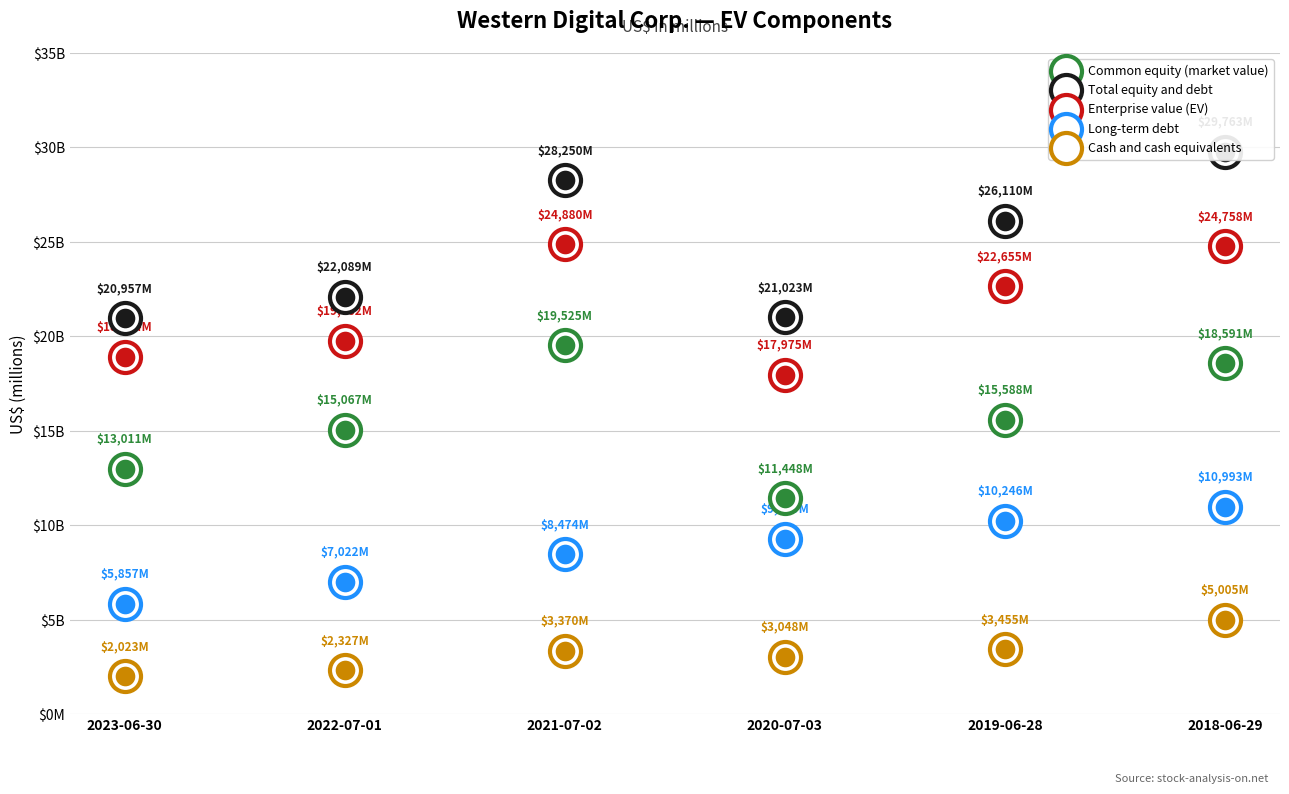

Which series contains the highest Y value?

Total equity and debt